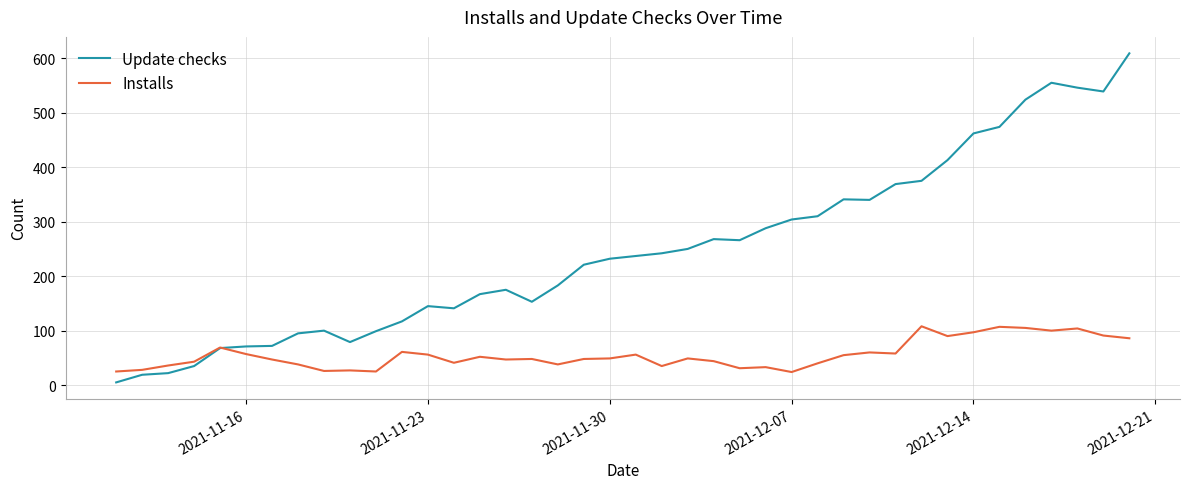

List the series in order of their overall mean, highest first.

Update checks, Installs